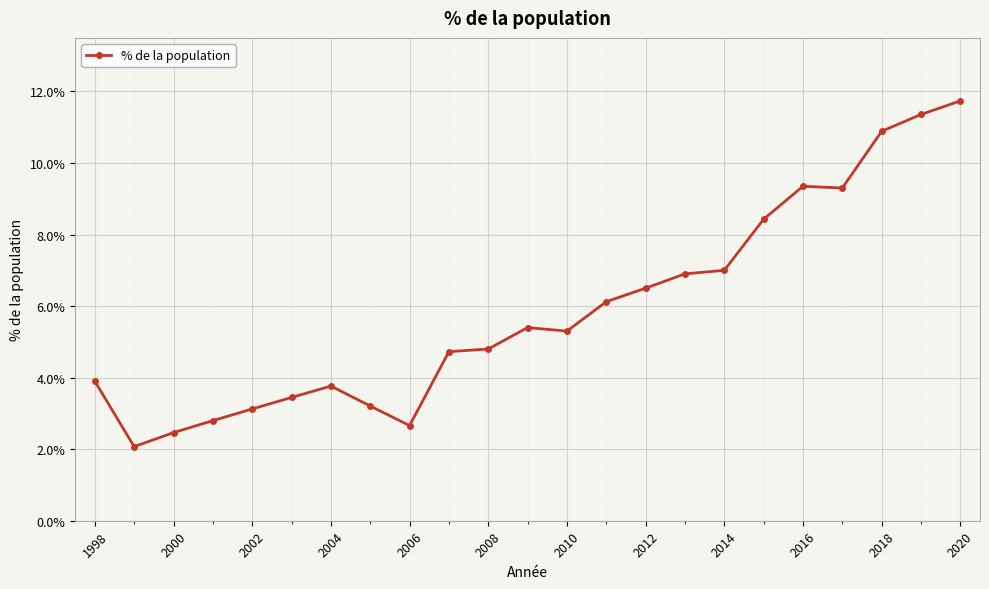

What is the value of the 16th point from the left?

6.9